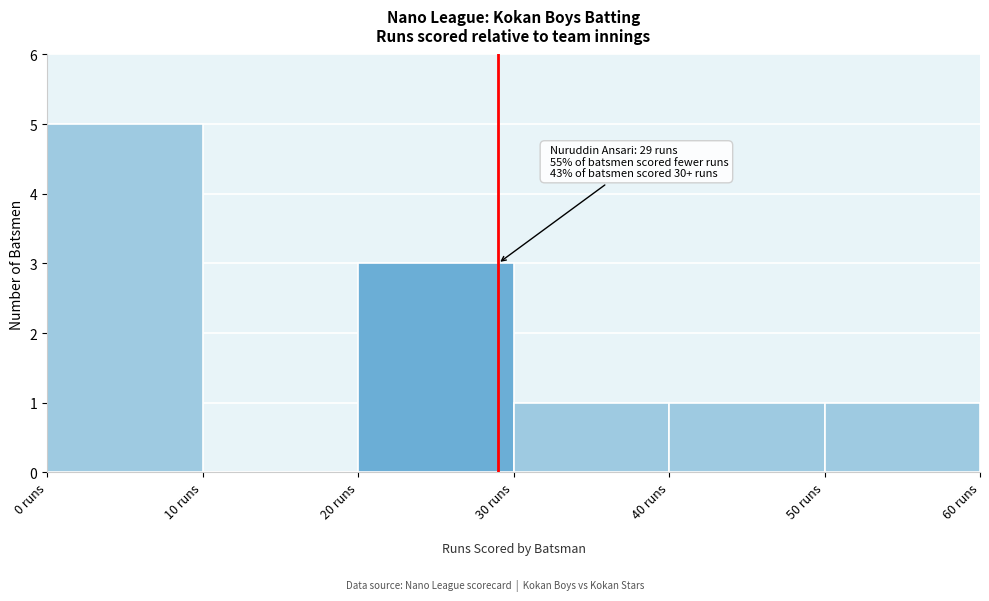

Over which range of the x-axis is the bar tallest?

0 to 10